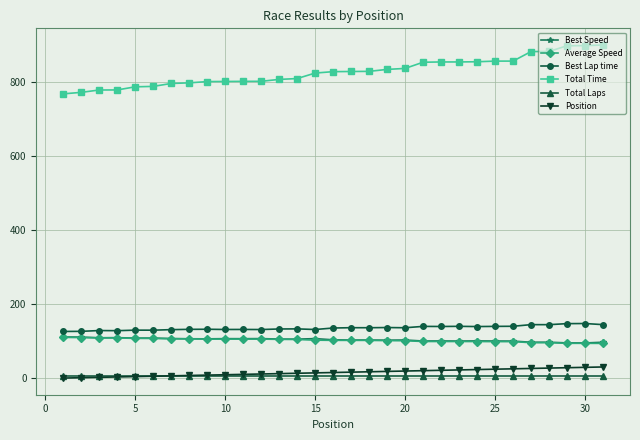

What are all the series names shown in the legend?

Best Speed, Average Speed, Best Lap time, Total Time, Total Laps, Position